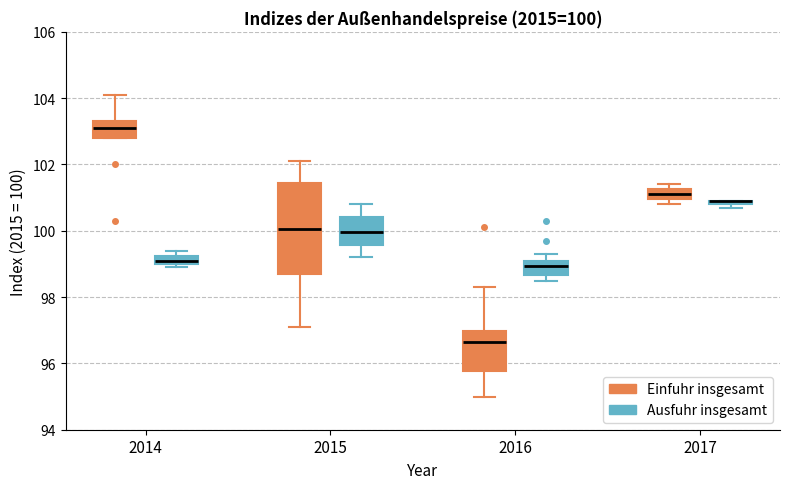

Comparing the boxes themselves (not the whiskers), which one is the tallest?

2015 (Einfuhr insgesamt)